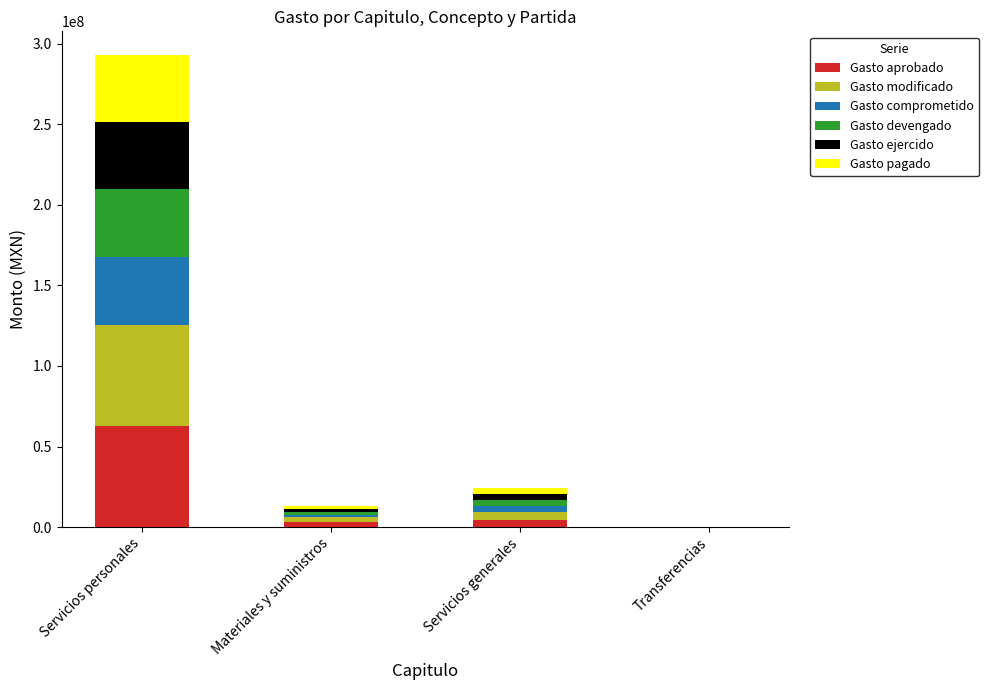

At which category is the sum across all series the highest?

Servicios personales